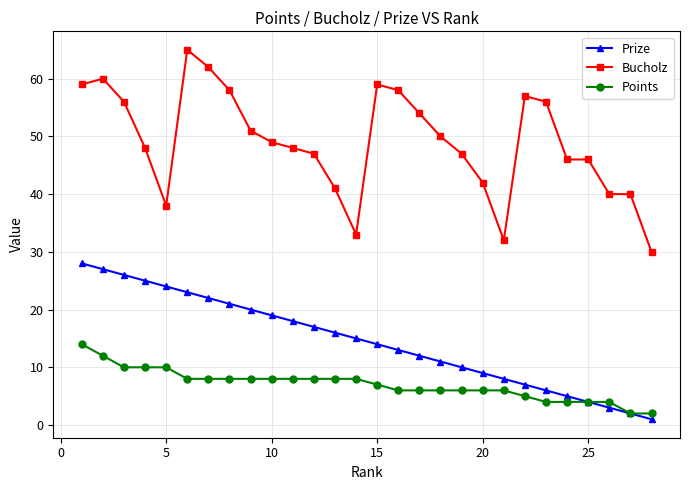

True or false: Prize and Bucholz cross at least once.

False